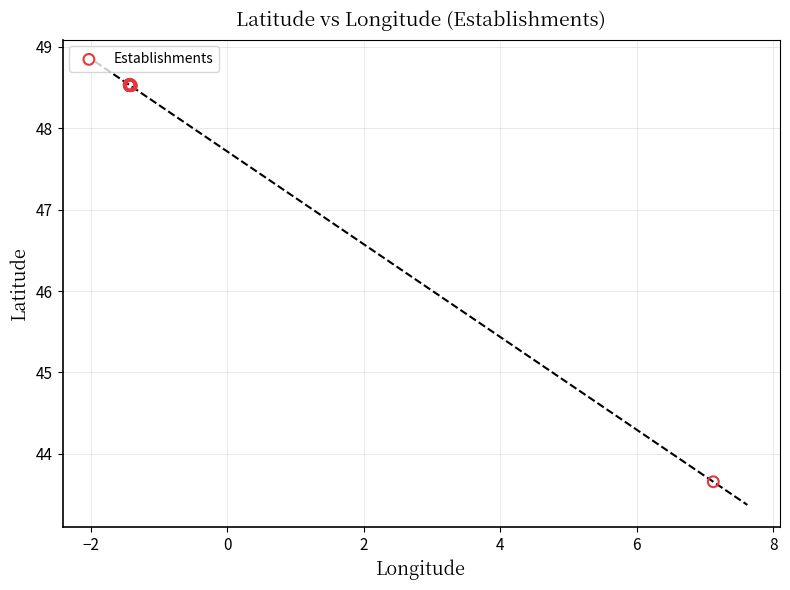

What Y value in the scatter plot is closest to 46?

43.7